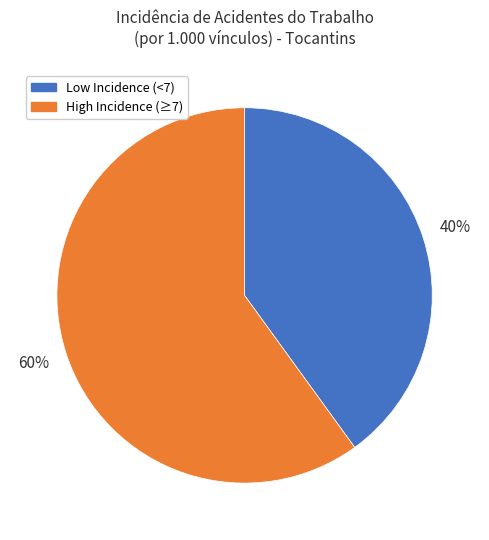

Count the number of slices in the pie.

2